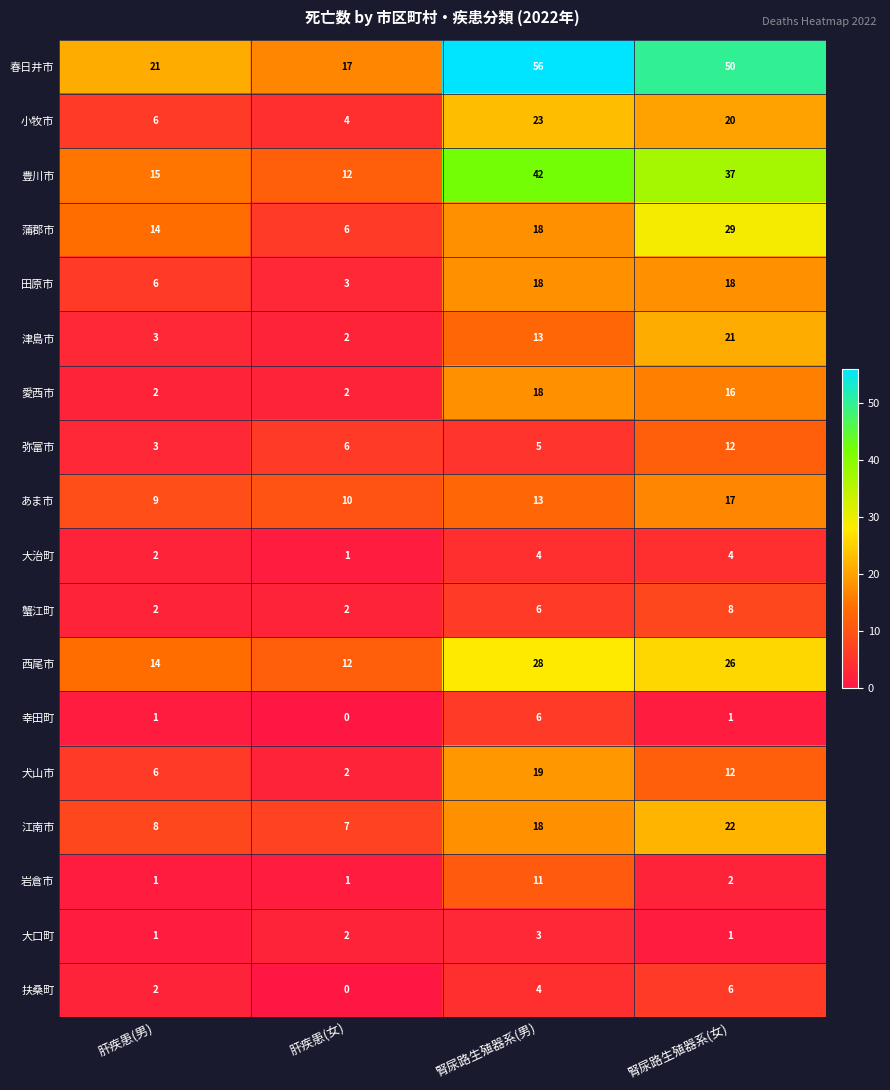

What is the sum of the 弥富市 values at 腎尿路生殖器系(男) and 肝疾患(女)?

11